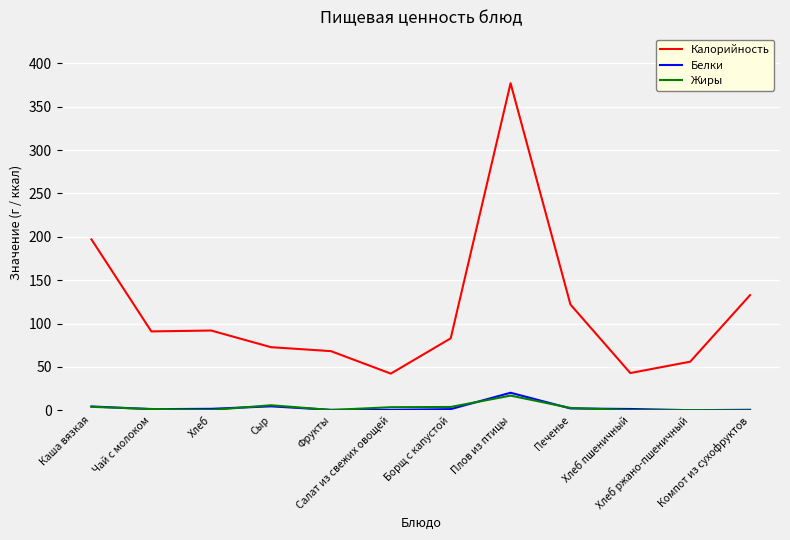

What is the highest value of the Калорийность series?

377.0